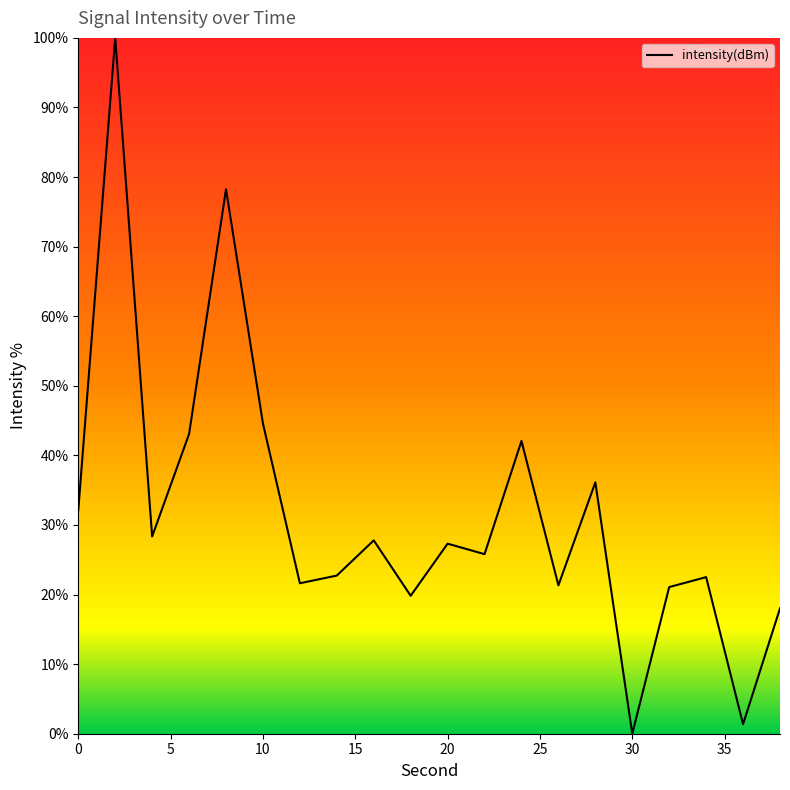

What is the difference between the maximum and minimum values?

100.0